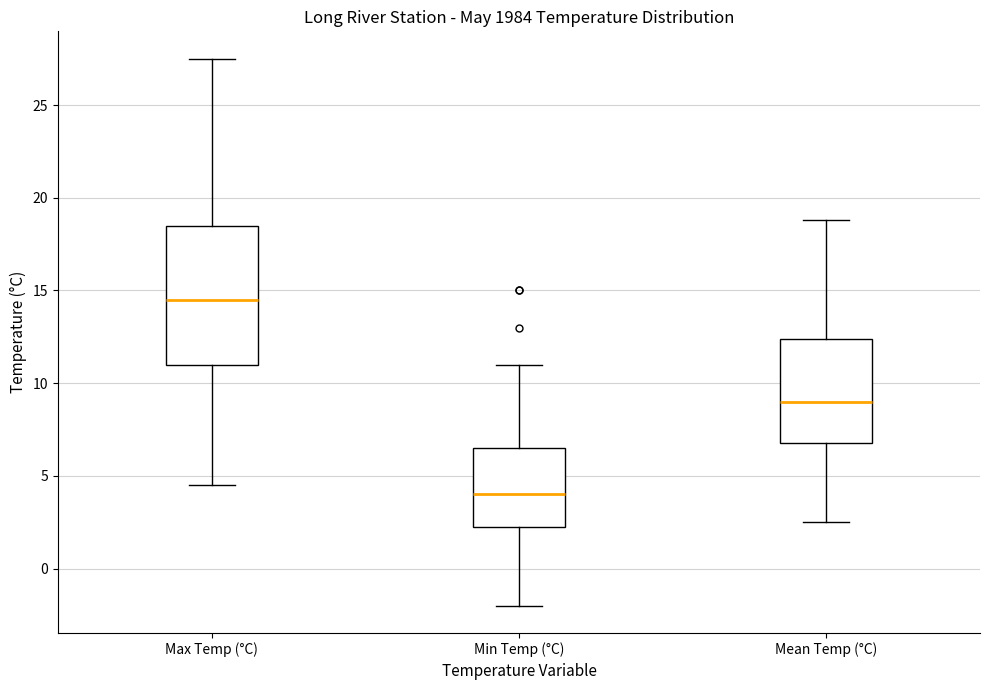

Reading left to right, read every box against the y-axis: the position of its median line, the range the box covers, and the ends of its whiskers. The values are not printed on the chart, so give them approximately, as read against the axis.

Max Temp (°C): median 14.5, box 11.0 to 18.5, whiskers 4.5 to 27.5
Min Temp (°C): median 4.0, box 2.5 to 6.5, whiskers -2.0 to 11.0
Mean Temp (°C): median 9.0, box 7.0 to 12.5, whiskers 2.5 to 19.0